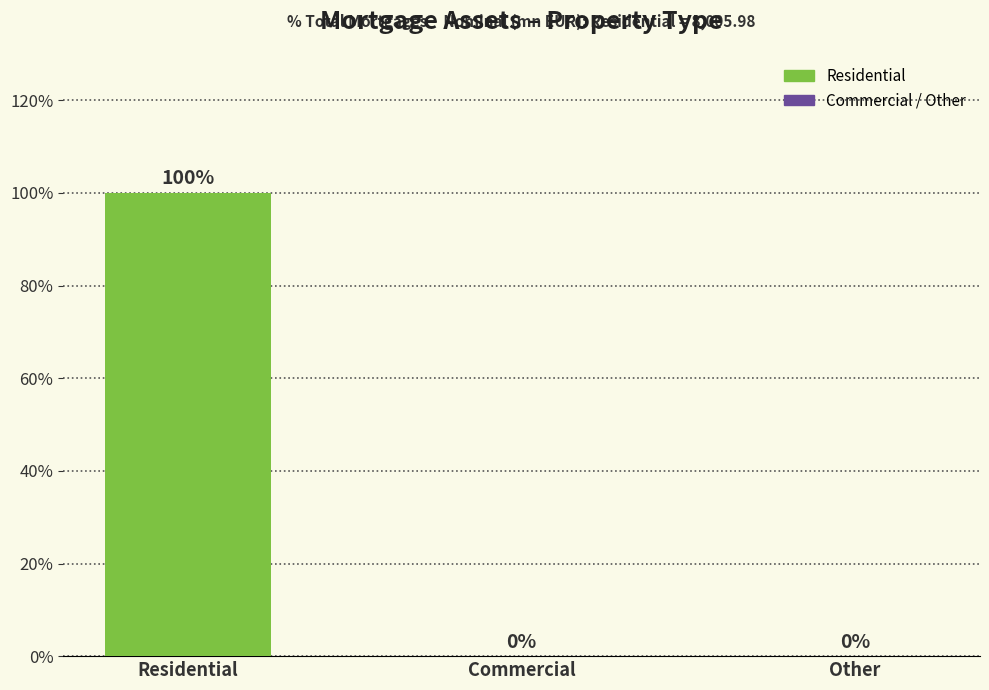

Reading left to right, what are all the values shown in this chart?

Residential=1	Commercial=0	Other=0